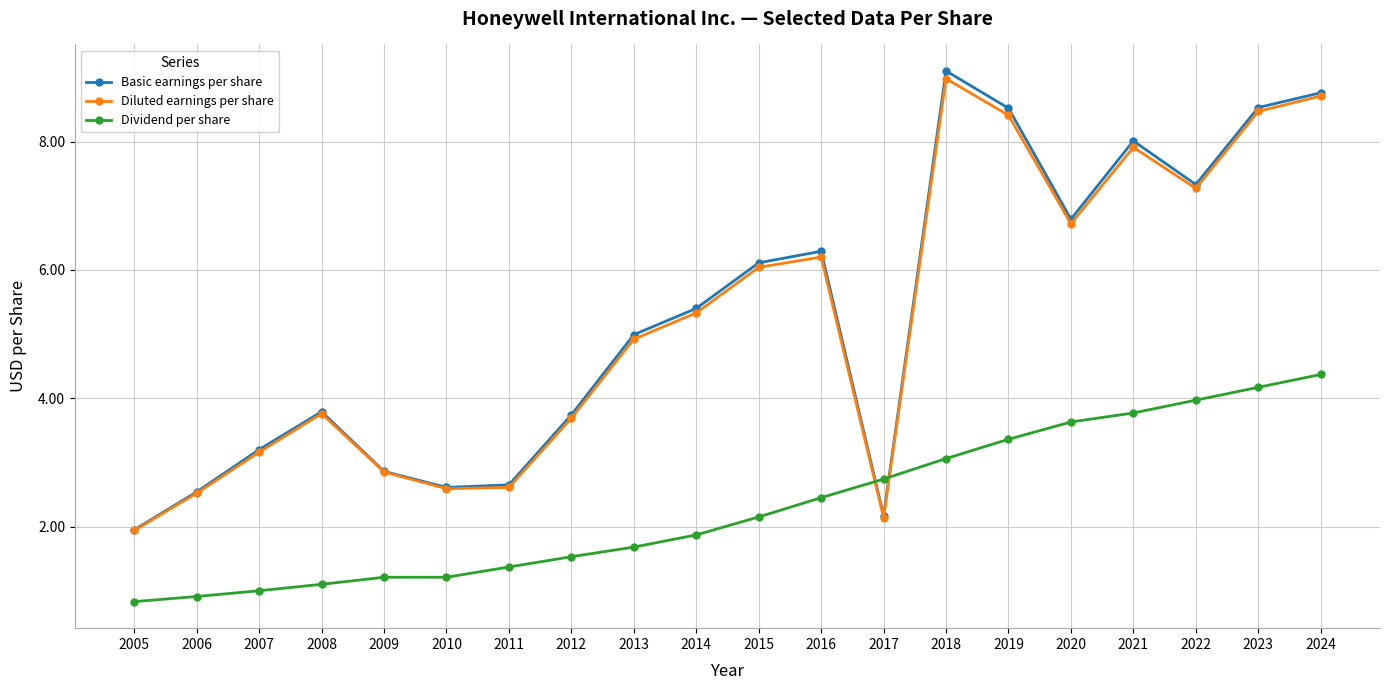

The value of Dividend per share at 2021 is 1.9. True or false?

False